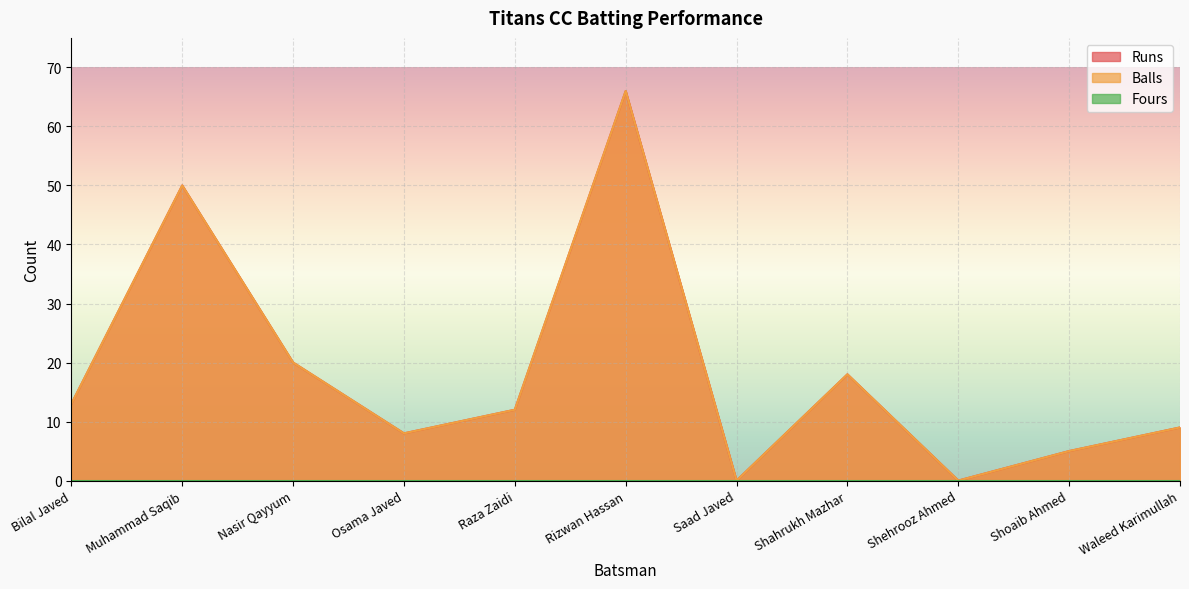

True or false: Balls and Runs intersect in this chart.

False